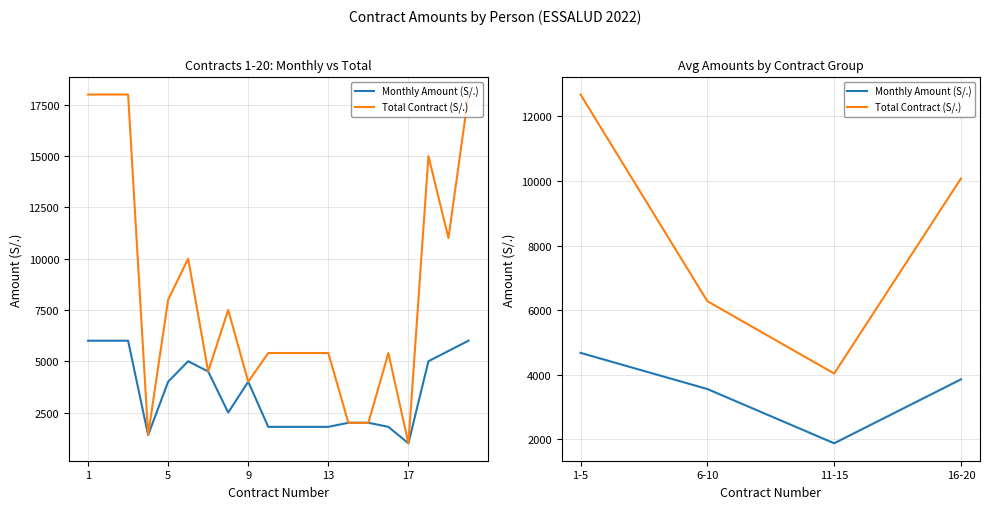

What is the difference between the maximum and minimum values in the Total Contract (S/.) series?

8640